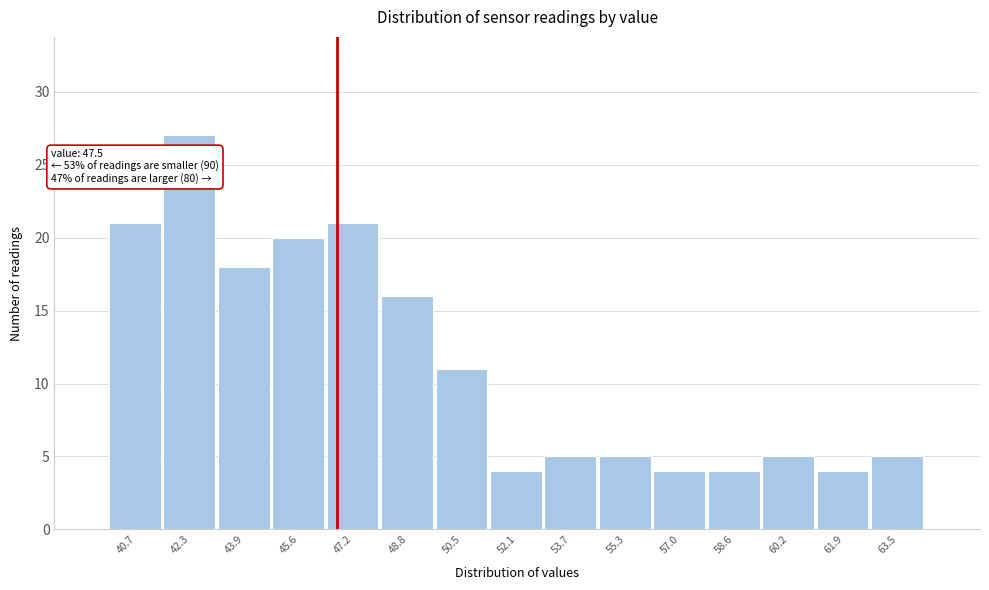

Reading left to right, transcribe all the data shown in this chart.

21	27	18	20	21	16	11	4	5	5	4	4	5	4	5